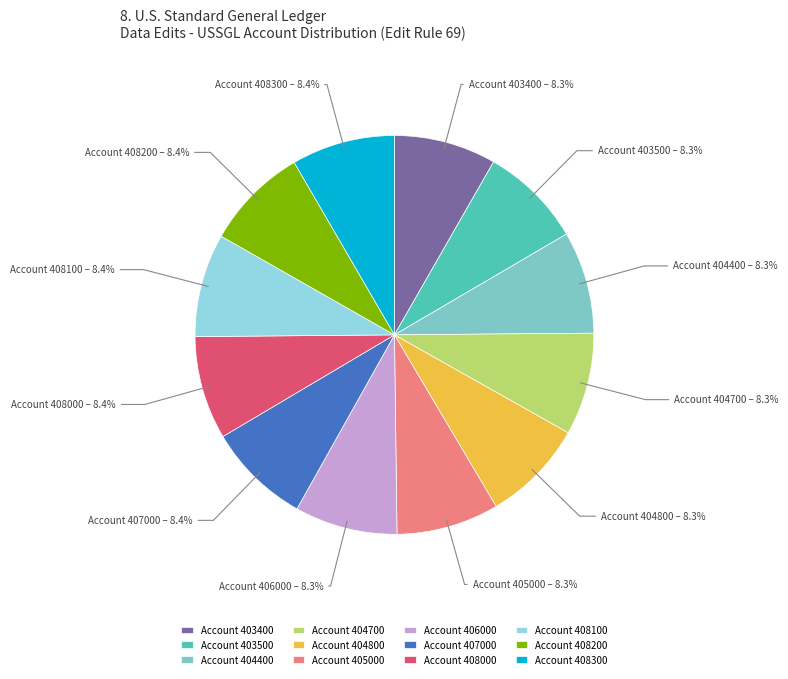

Count the number of slices in the pie.

12